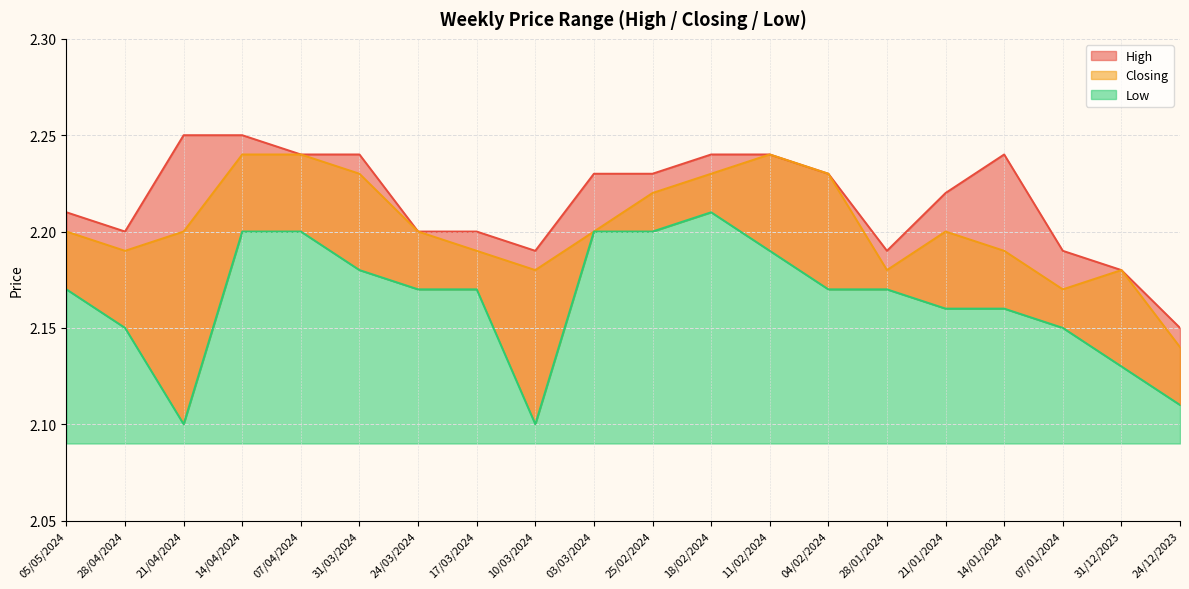

True or false: Closing has more than 1 interior local peaks.

True